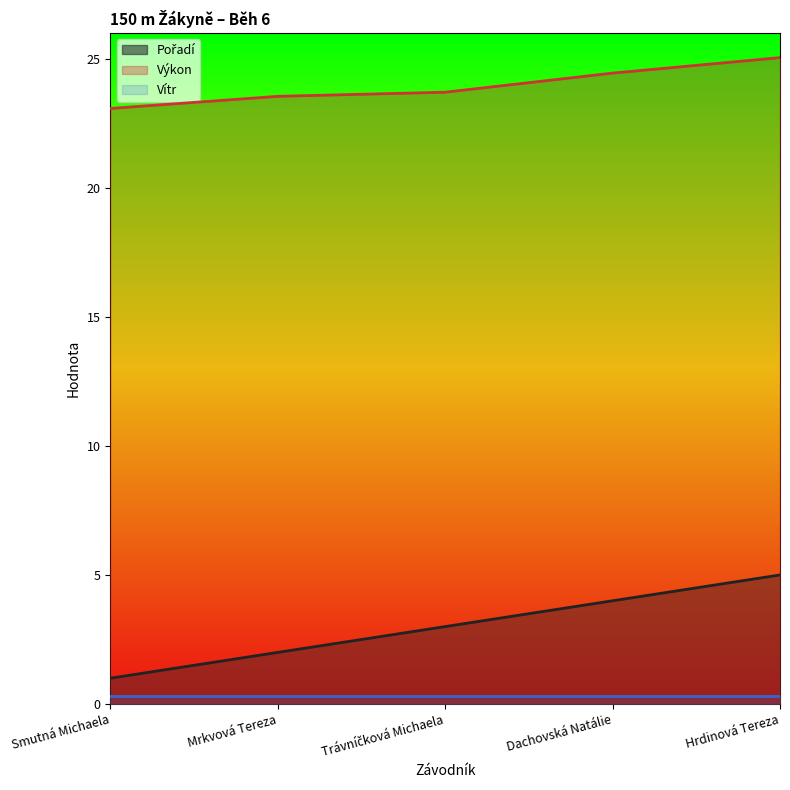

Which category has the lowest value across all series?

Smutná Michaela